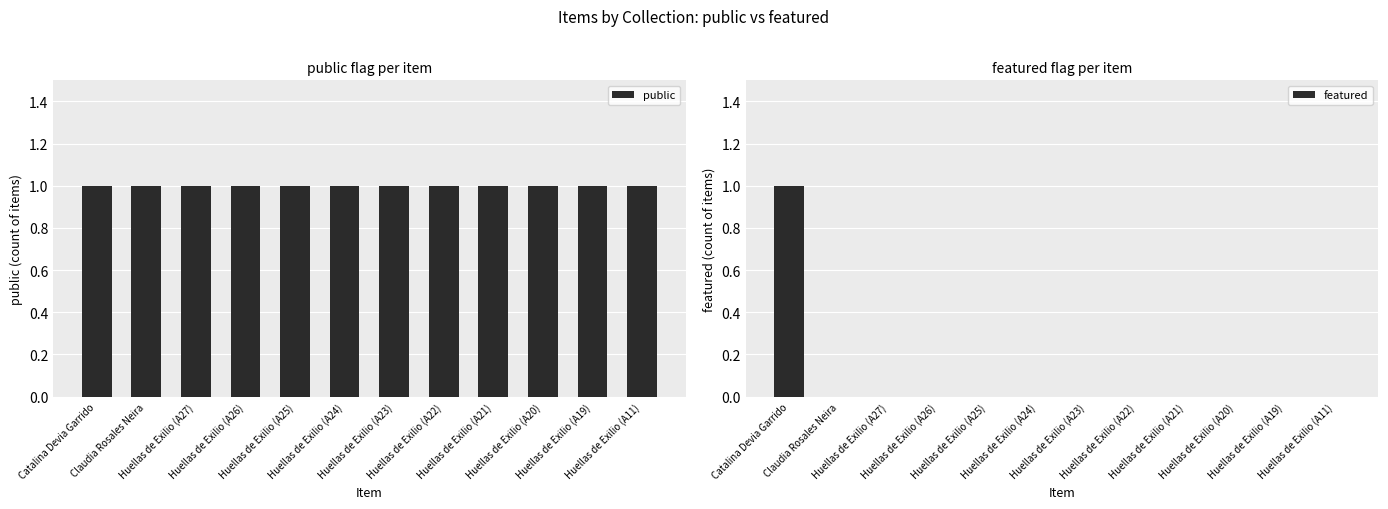

True or false: public has a value of 2 at Huellas de Exilio (A11).

False